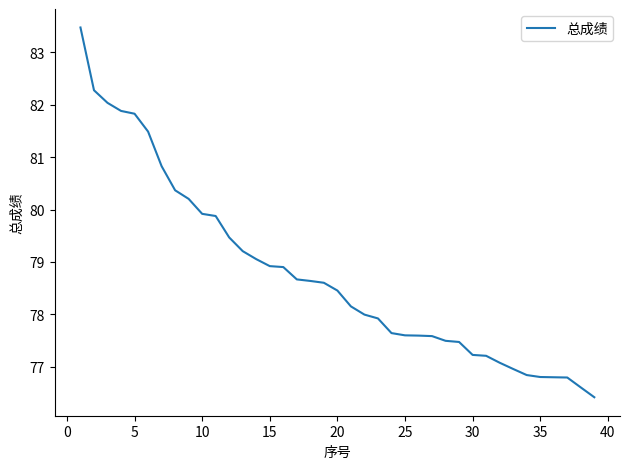

What is the maximum value shown in the chart?

83.5